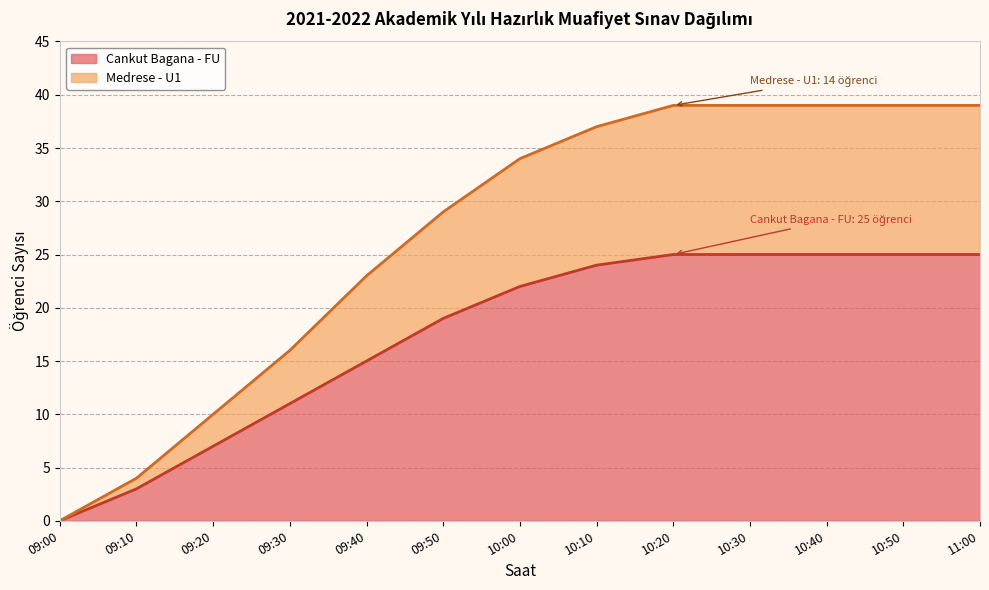

What is the total value across all series at 09:20?

10